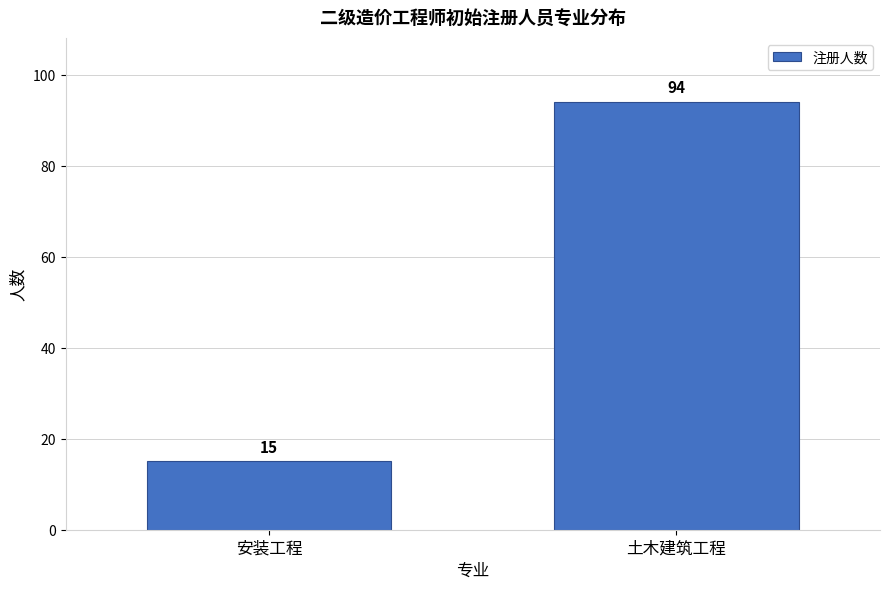

Reading left to right, extract all data points from this chart.

安装工程=15	土木建筑工程=94